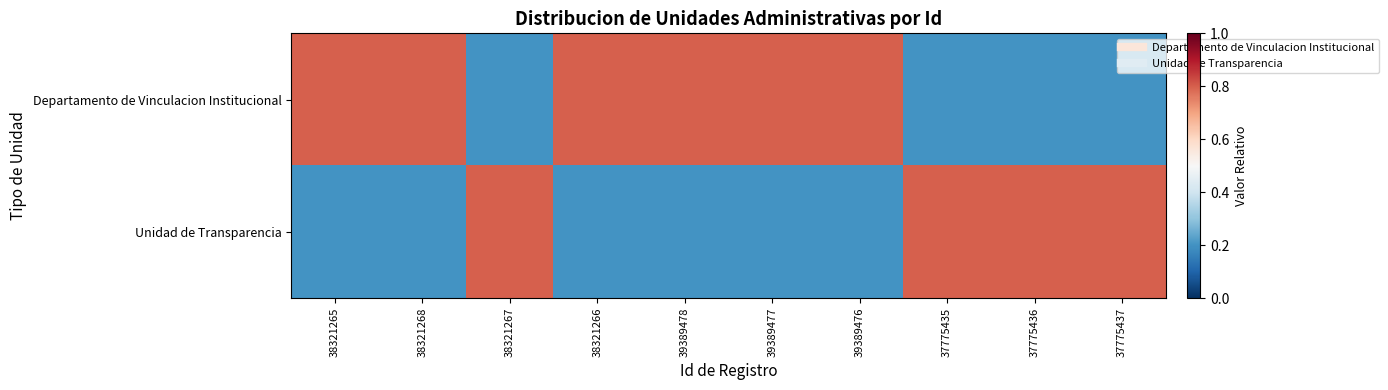

Reading right to left, list all the values displayed in this chart.

Departamento de Vinculacion Institucional: 37775437=0.2	37775436=0.2	37775435=0.2	39389476=0.8	39389477=0.8	39389478=0.8	38321266=0.8	38321267=0.2	38321268=0.8	38321265=0.8
Unidad de Transparencia: 37775437=0.8	37775436=0.8	37775435=0.8	39389476=0.2	39389477=0.2	39389478=0.2	38321266=0.2	38321267=0.8	38321268=0.2	38321265=0.2